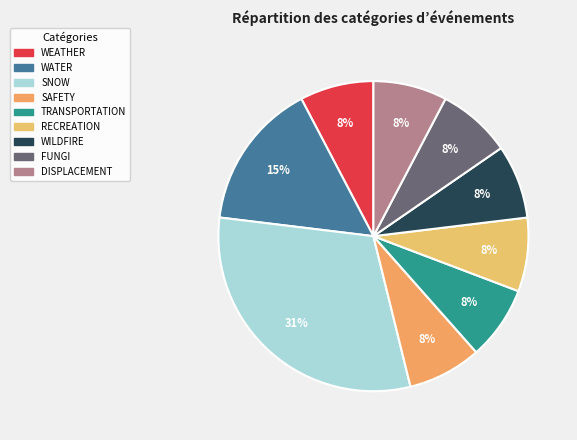

What percentage is the WILDFIRE slice, to the nearest percent?

8%